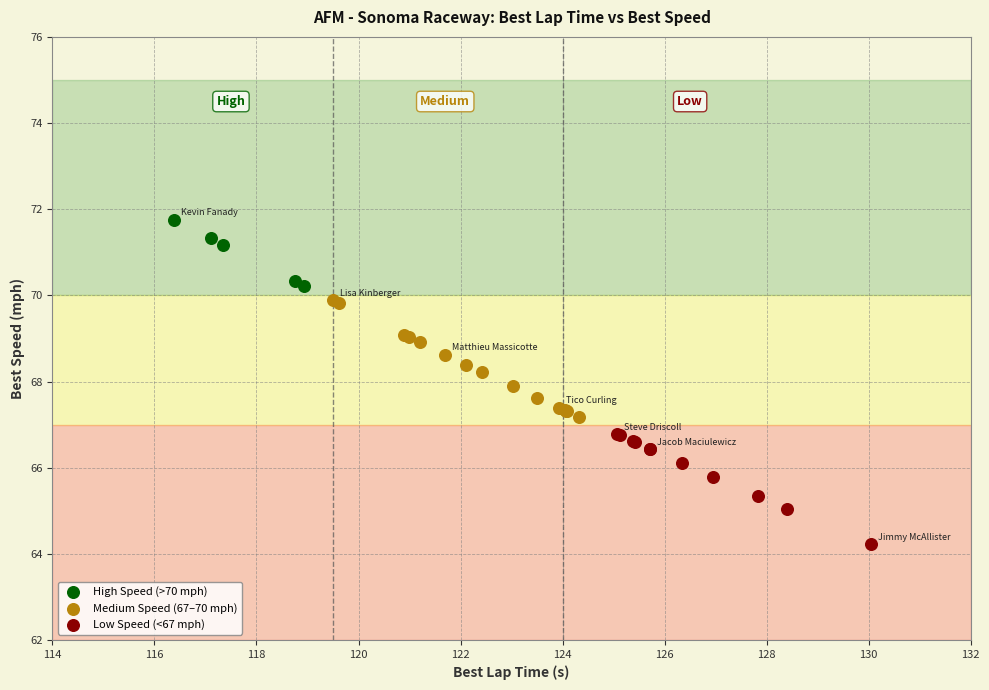

Which series has the largest Y range (max minus min)?

Medium Speed (67–70 mph)